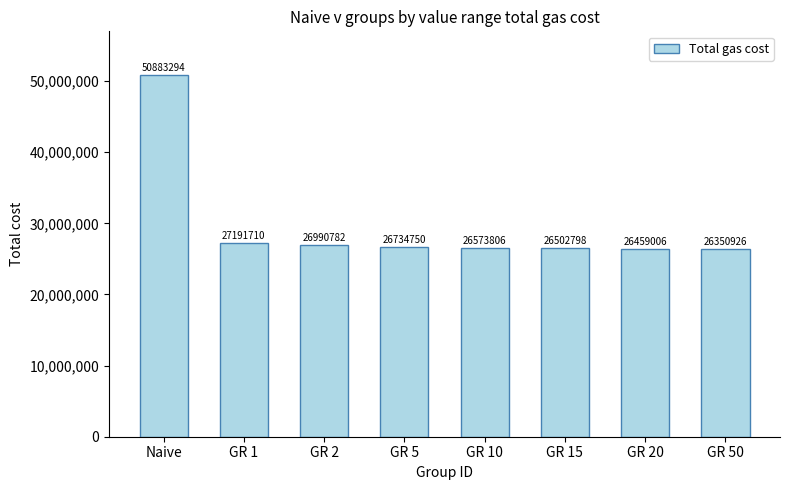

Reading right to left, transcribe all the data shown in this chart.

26350926	26459006	26502798	26573806	26734750	26990782	27191710	50883294